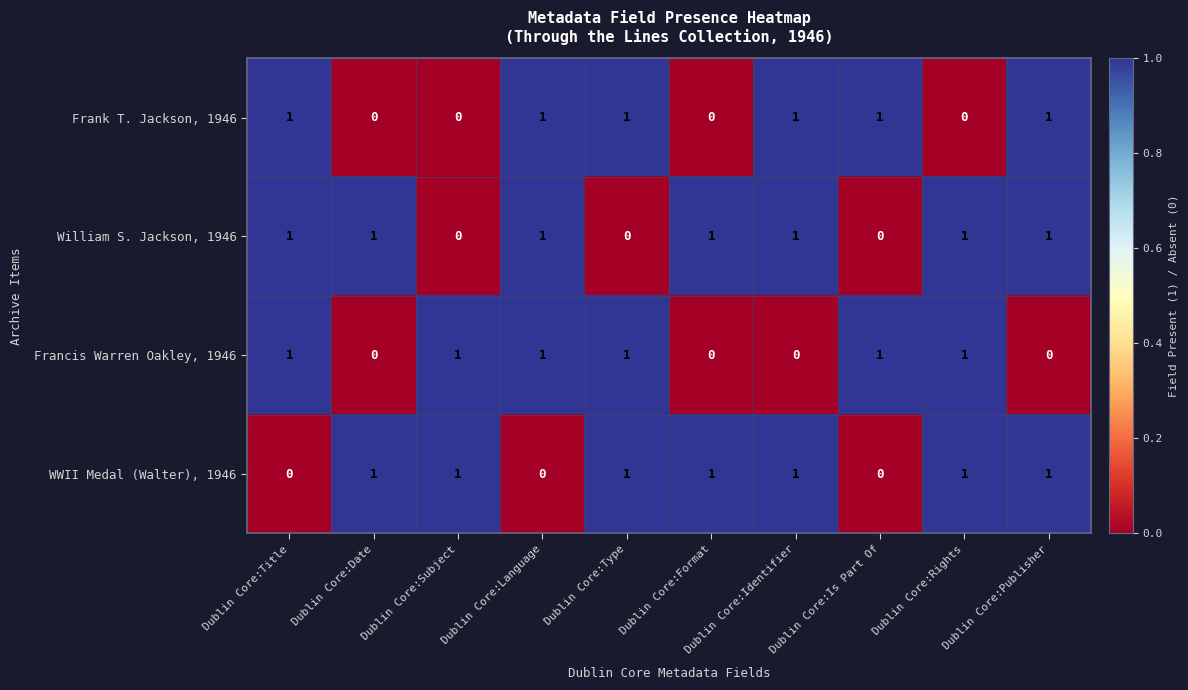

Count the Frank T. Jackson, 1946 values in the range 0 to 1.

10